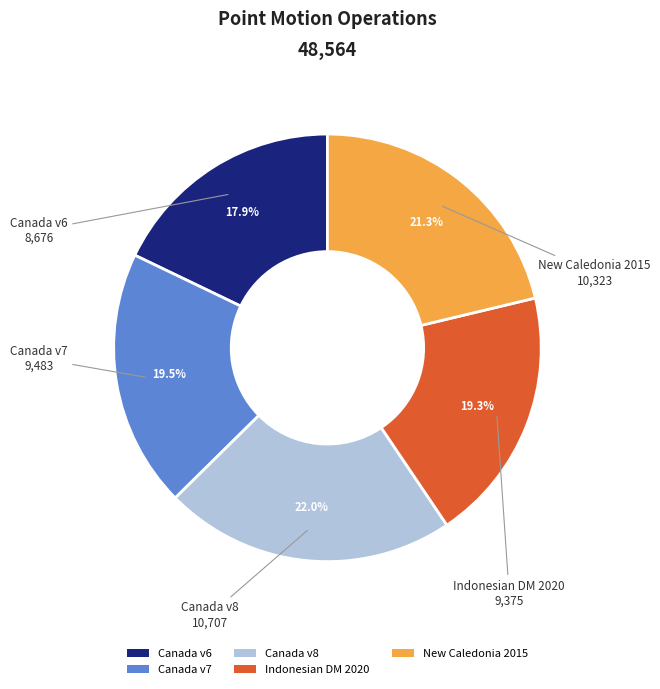

Which has a higher value, Canada v7 or Canada v6?

Canada v7